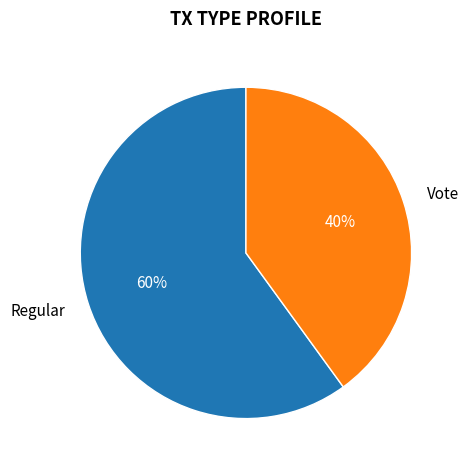

How many segments does this pie chart have?

2